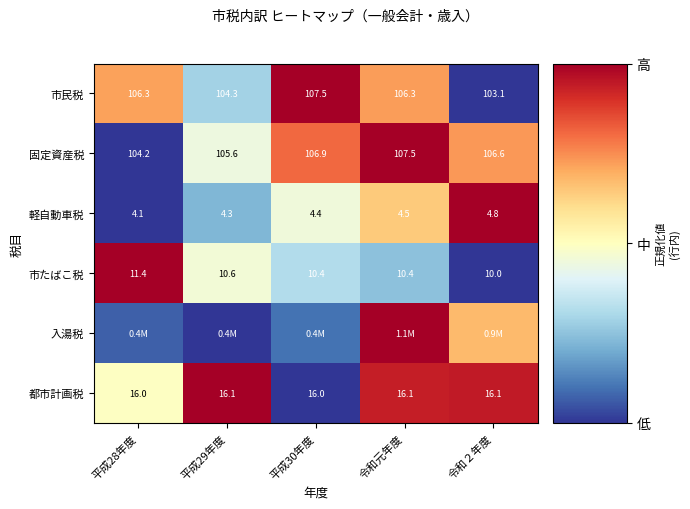

At which label does 固定資産税 reach its peak?

令和元年度